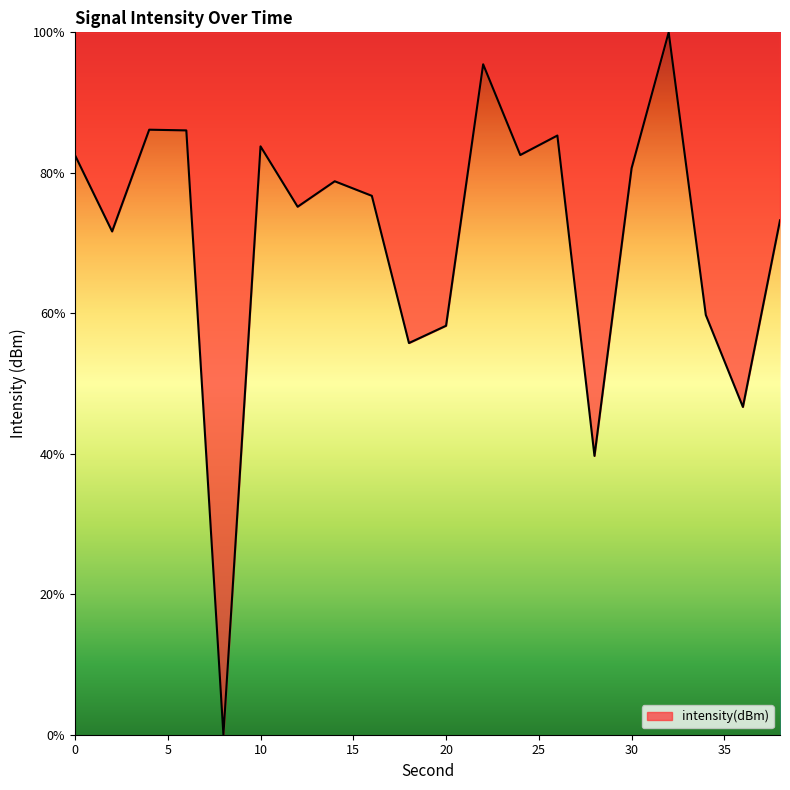

True or false: there are more than 0 points higher than both neighbors.

True